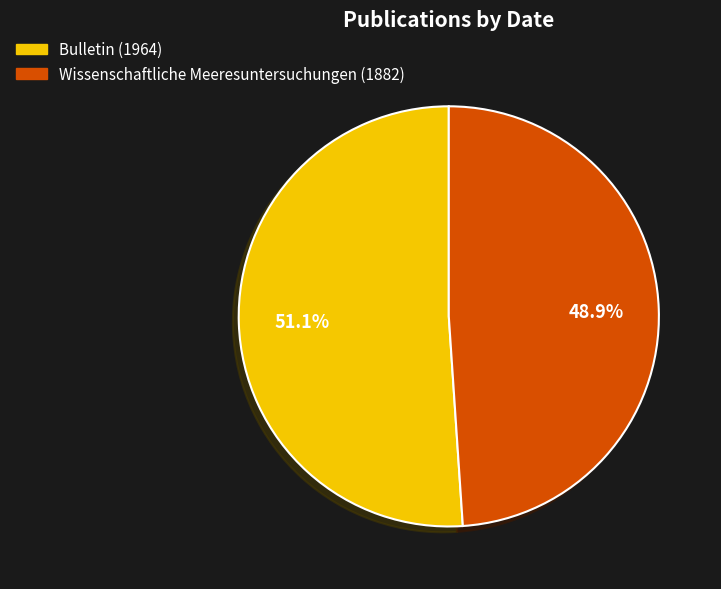

The Bulletin (1964) slice represents 64% of the pie. True or false?

False